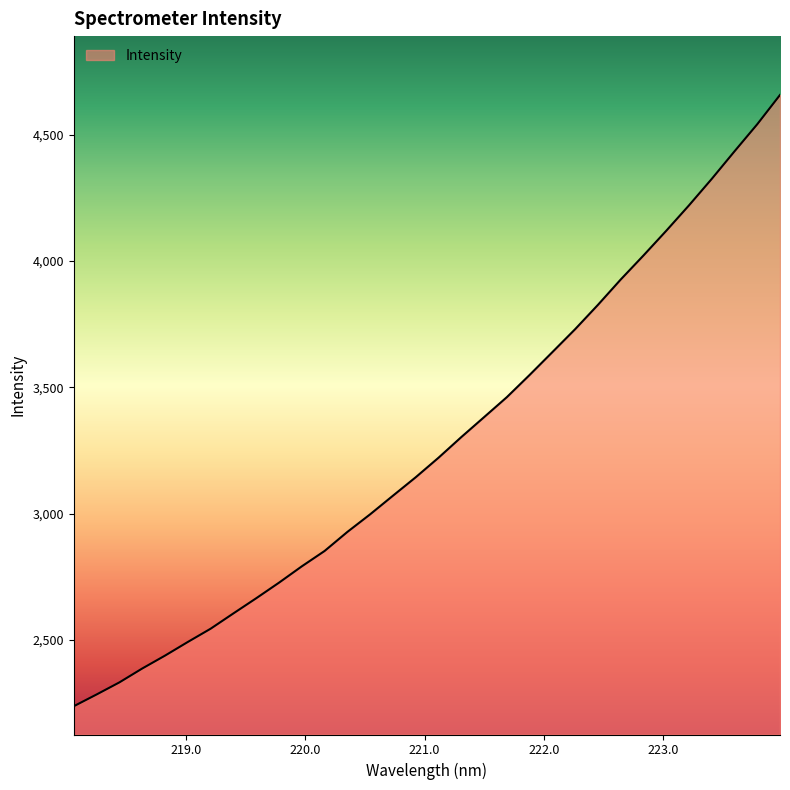

What is the maximum value shown in the chart?

4657.4